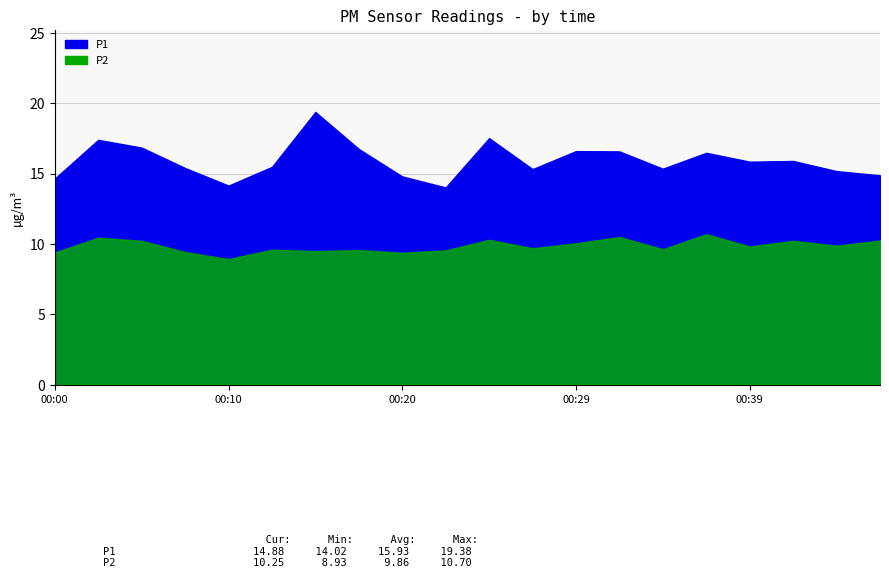

How many interior local valleys does the P2 series have?

7